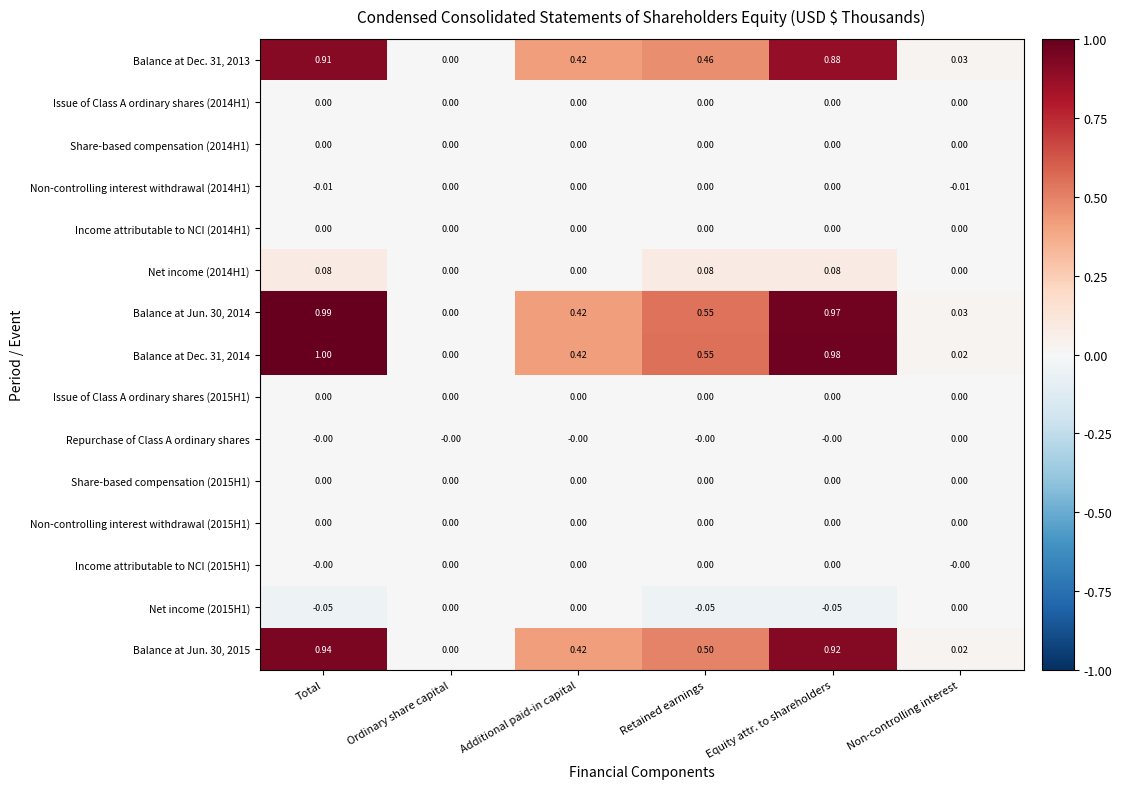

Which label corresponds to the largest value in the chart?

Total